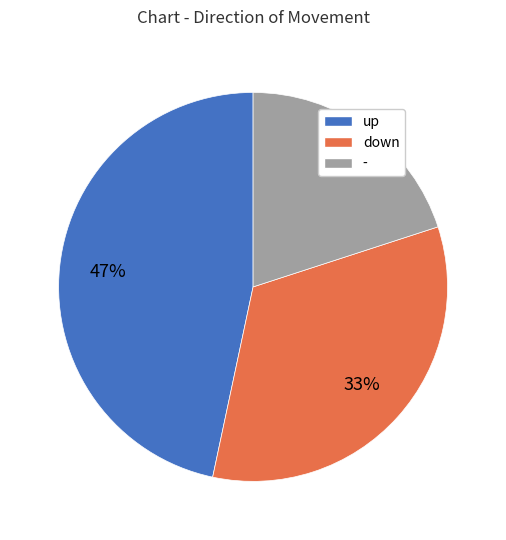

Is - the majority of the pie?

No